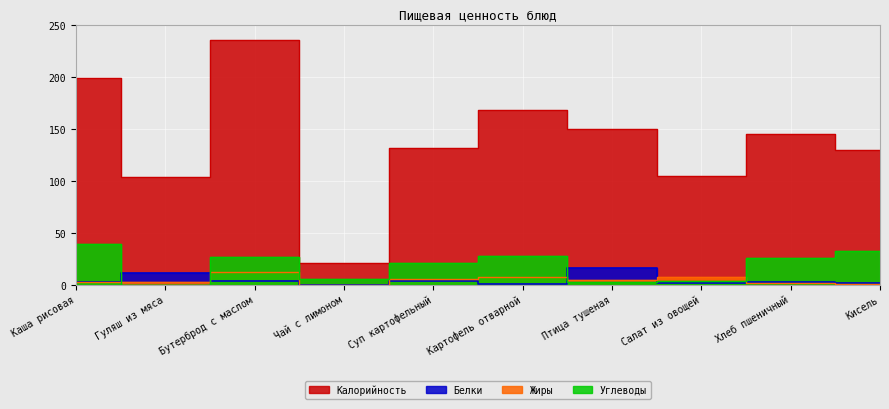

What is the label of the 4th point from the left?

Чай с лимоном